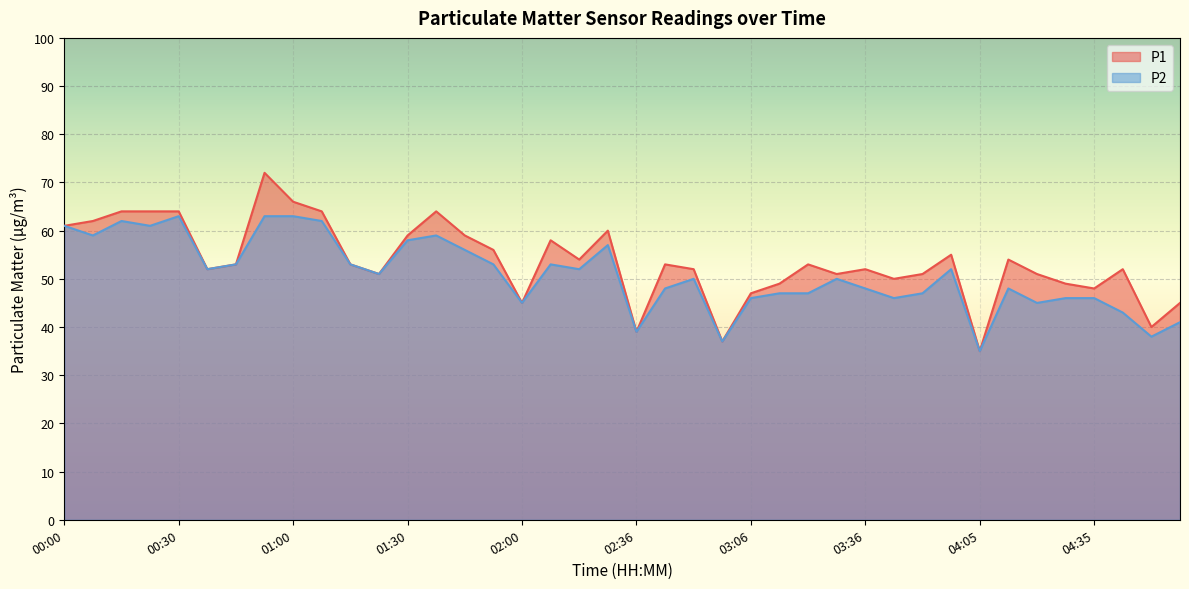

How many lines are shown in the chart?

2